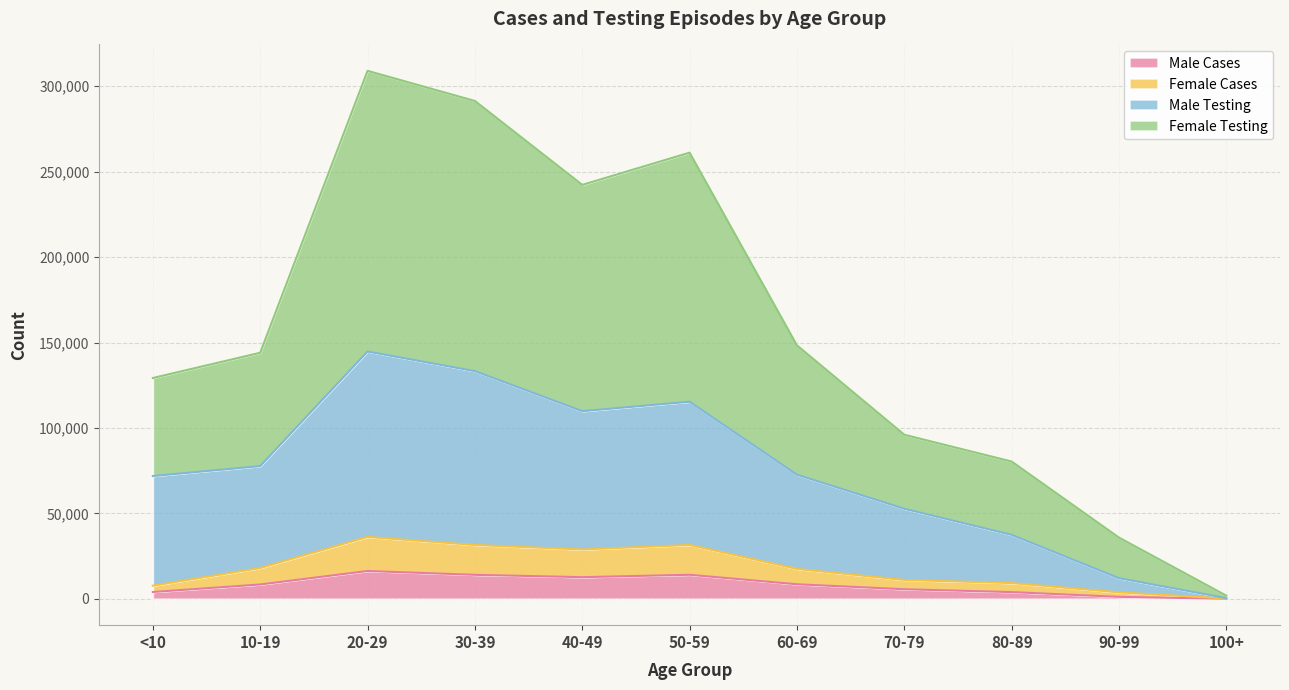

Between 40-49 and 60-69, which is larger?

40-49